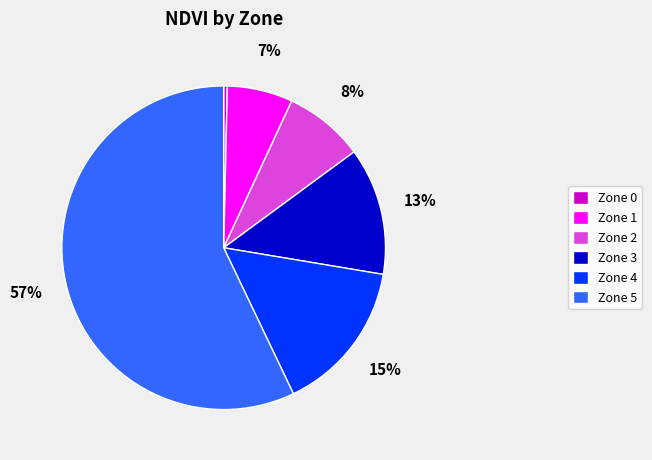

To the nearest percent, what is the combined percentage of Zone 5 and Zone 3?

70%